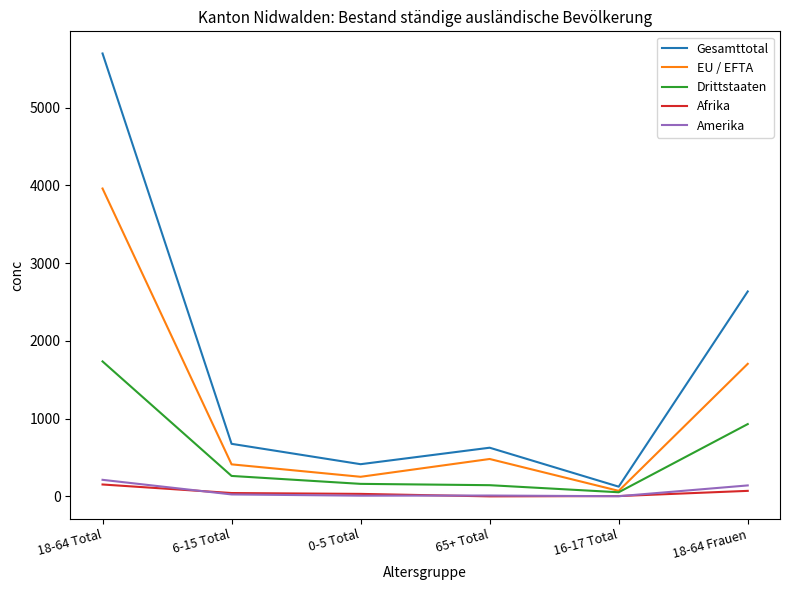

Read the Afrika value at 18-64 Frauen.

72